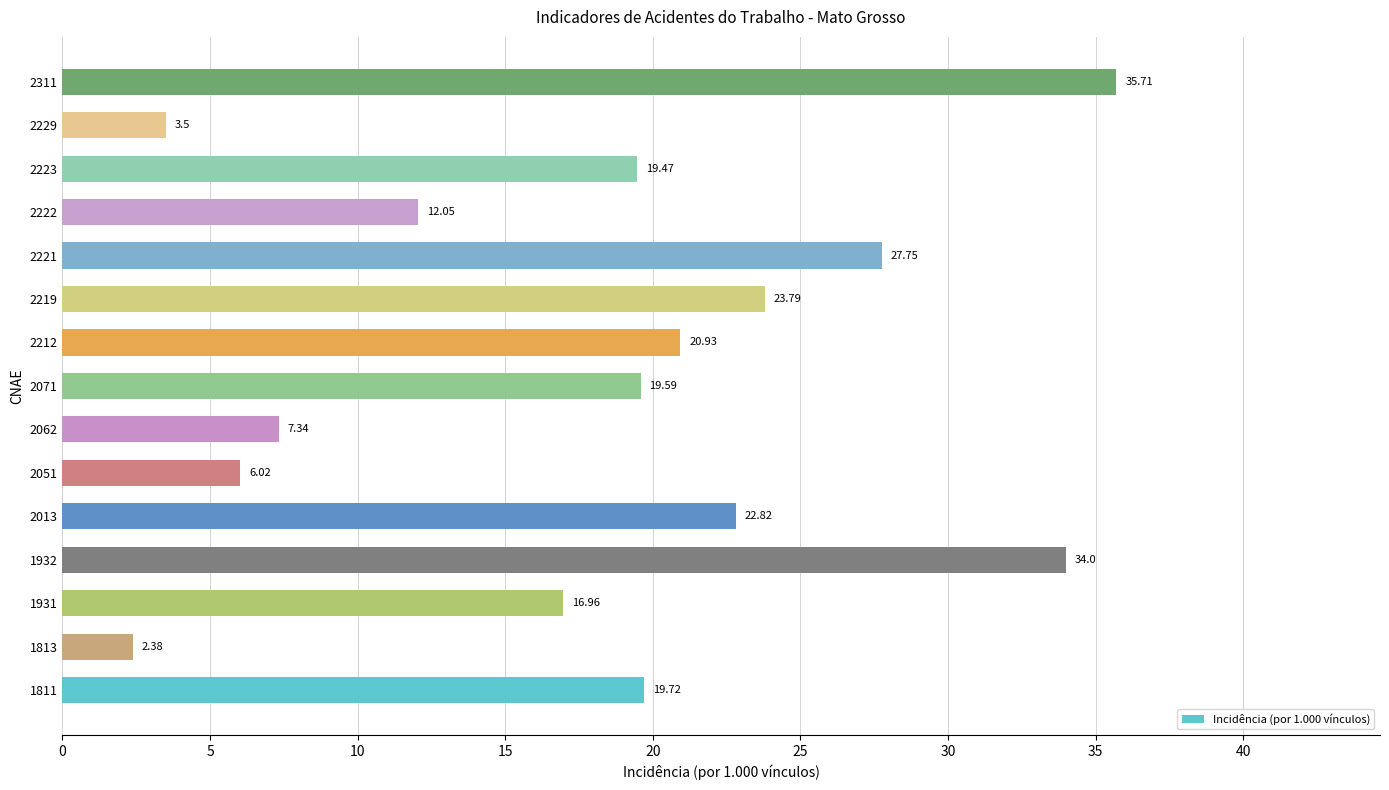

At which label is the value closest to 19?

2223